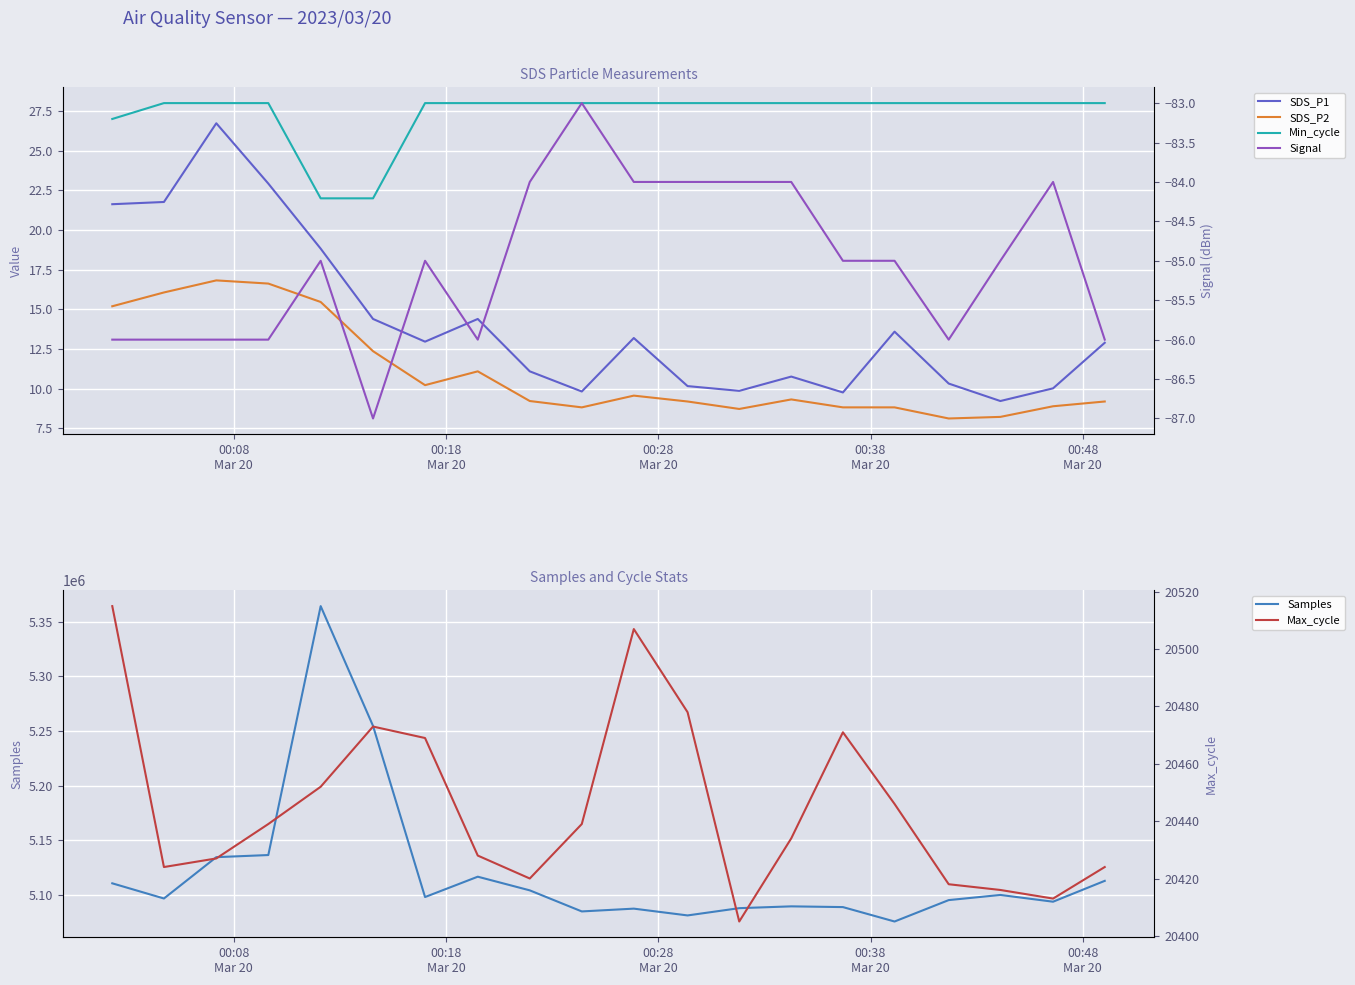

Reading left to right, what are all the values shown in this chart?

SDS_P1: 21.6	21.8	26.7	22.9	18.8	14.4	13.0	14.4	11.1	9.8	13.2	10.2	9.9	10.8	9.8	13.6	10.3	9.2	10.0	12.9
SDS_P2: 15.2	16.1	16.8	16.6	15.5	12.4	10.2	11.1	9.2	8.8	9.6	9.2	8.7	9.3	8.8	8.8	8.1	8.2	8.9	9.2
Min_cycle: 27.0	28.0	28.0	28.0	22.0	22.0	28.0	28.0	28.0	28.0	28.0	28.0	28.0	28.0	28.0	28.0	28.0	28.0	28.0	28.0
Samples: 5110794.0	5096915.0	5134719.0	5136656.0	5364312.0	5254743.0	5098245.0	5116850.0	5104354.0	5085086.0	5087636.0	5081428.0	5088074.0	5089726.0	5089051.0	5075866.0	5095448.0	5100156.0	5093976.0	5113045.0
Signal: -86.0	-86.0	-86.0	-86.0	-85.0	-87.0	-85.0	-86.0	-84.0	-83.0	-84.0	-84.0	-84.0	-84.0	-85.0	-85.0	-86.0	-85.0	-84.0	-86.0
Max_cycle: 20515.0	20424.0	20427.0	20439.0	20452.0	20473.0	20469.0	20428.0	20420.0	20439.0	20507.0	20478.0	20405.0	20434.0	20471.0	20446.0	20418.0	20416.0	20413.0	20424.0